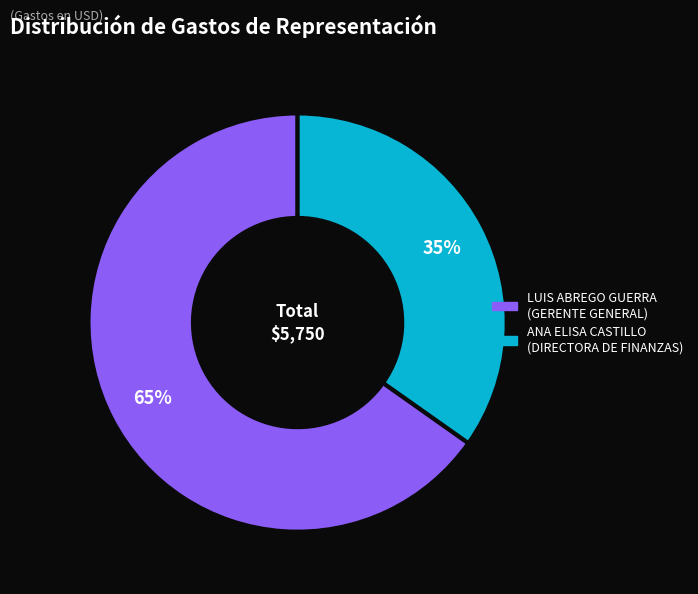

True or false: ANA ELISA CASTILLO accounts for 25% of the total.

False